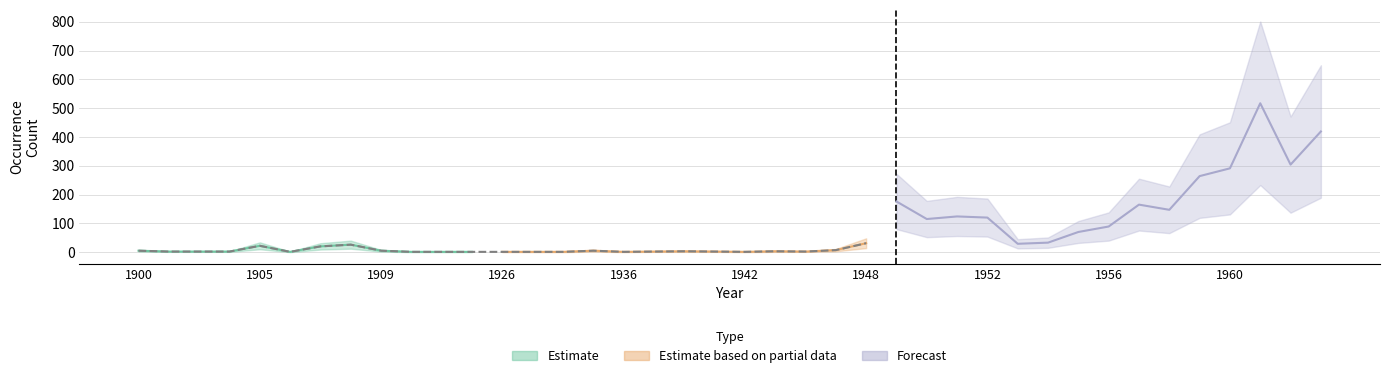

At which label does upper first exceed 11?

1905